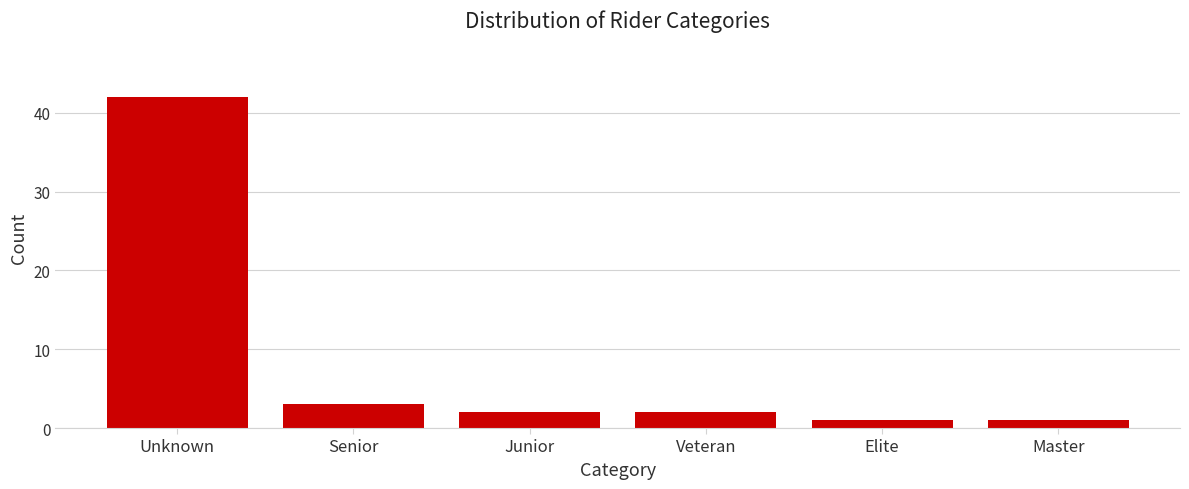

Reading right to left, what are all the values shown in this chart?

1	1	2	2	3	42